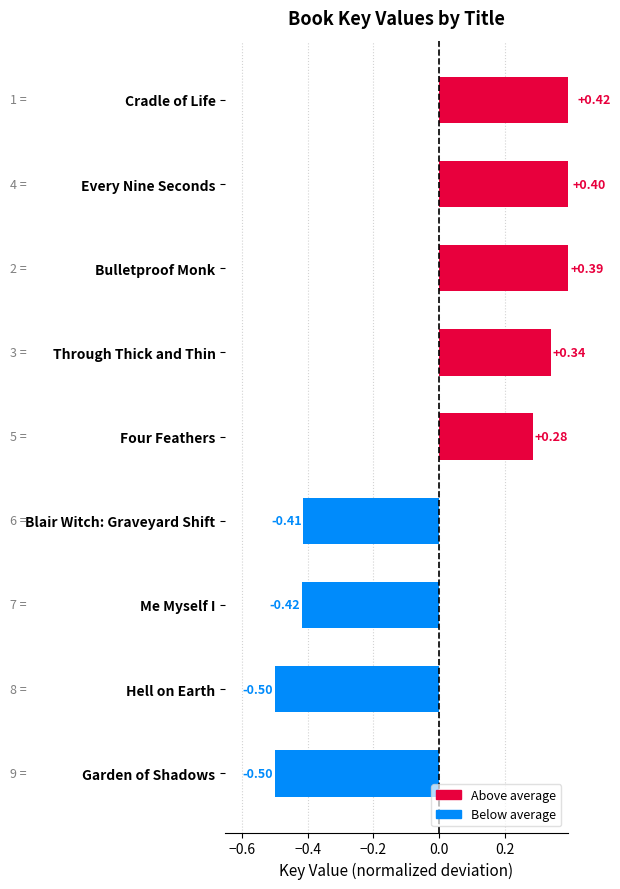

What is the label of the 2nd bar from the right?

Hell on Earth